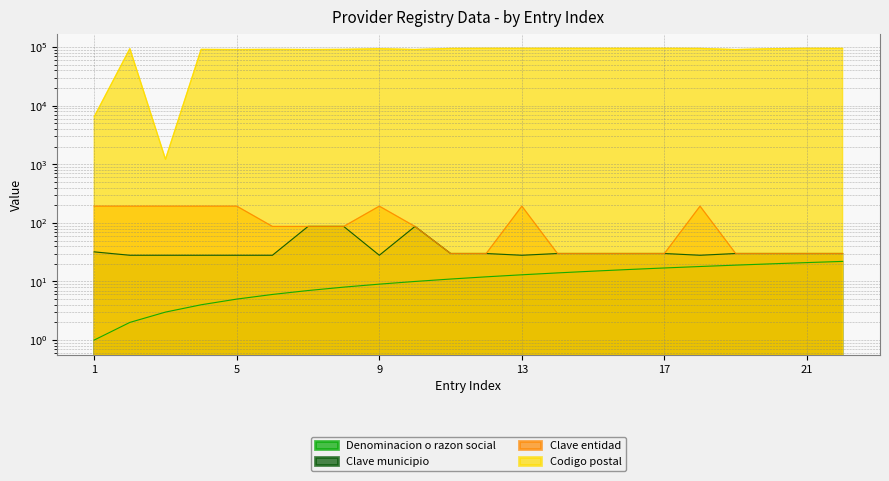

Rank the categories by Clave entidad value from lowest to highest.

11, 12, 14, 15, 16, 17, 19, 20, 21, 22, 6, 7, 8, 10, 1, 2, 3, 4, 5, 9, 13, 18